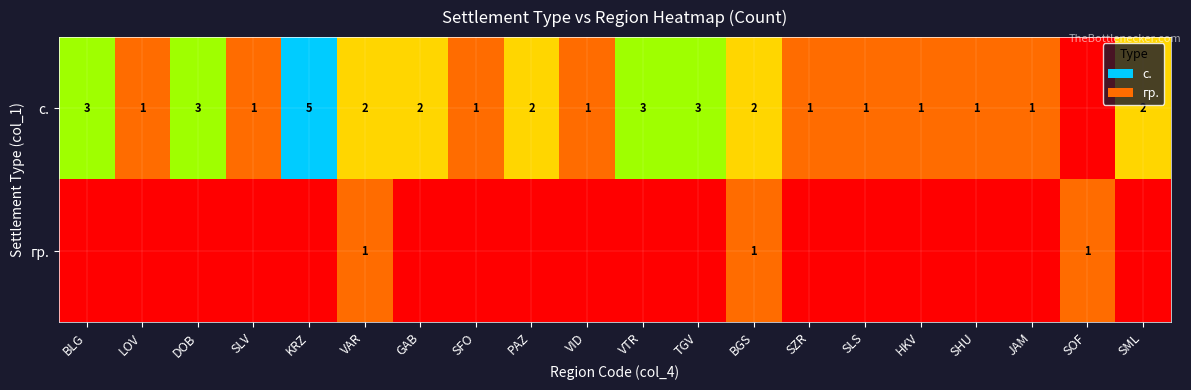

At BGS, list the series in order from largest to smallest.

с., гр.